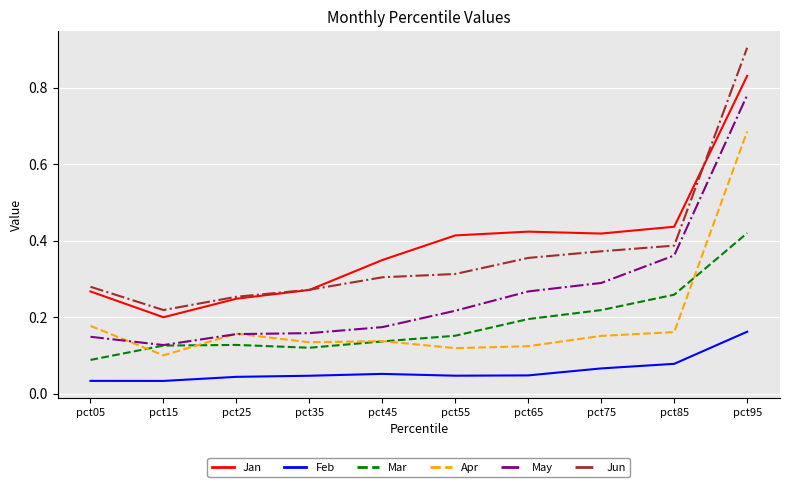

Which label corresponds to the largest value in the chart?

pct95